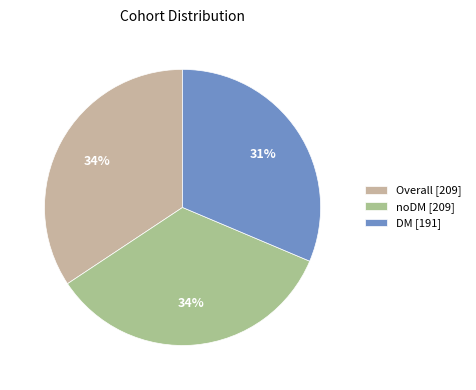

Count the number of slices in the pie.

3